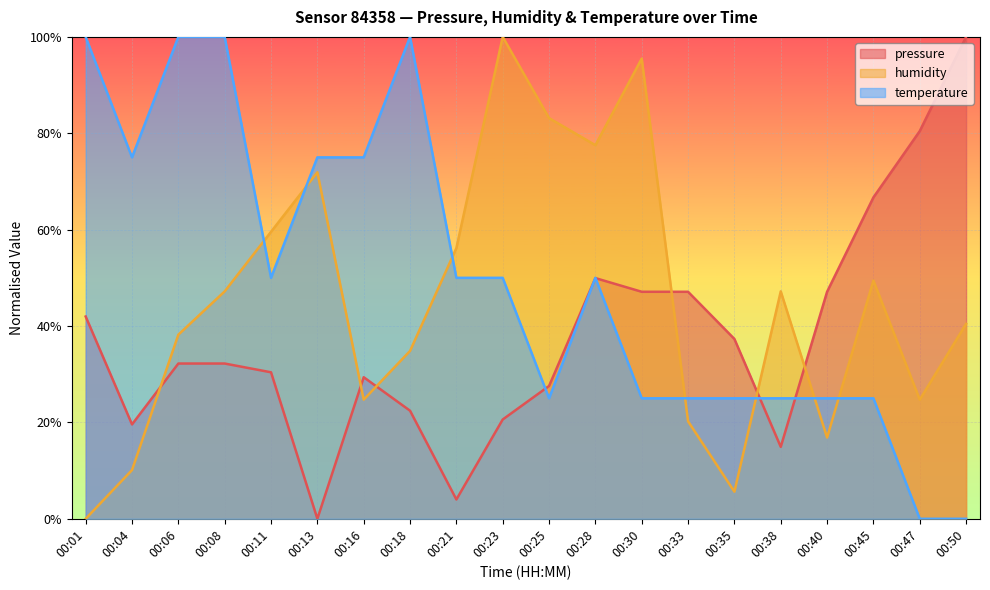

What is the maximum value for pressure?

1.0